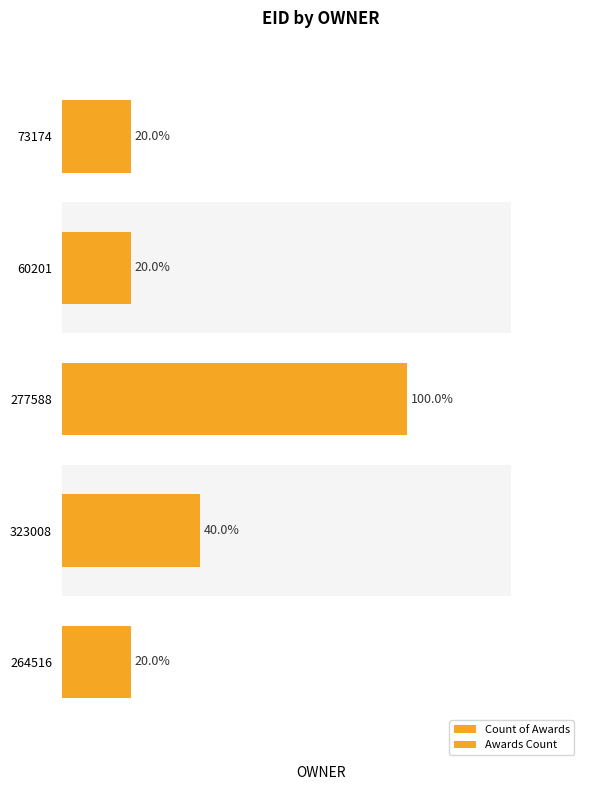

What is the difference between the maximum and minimum values in the Awards Count series?

4